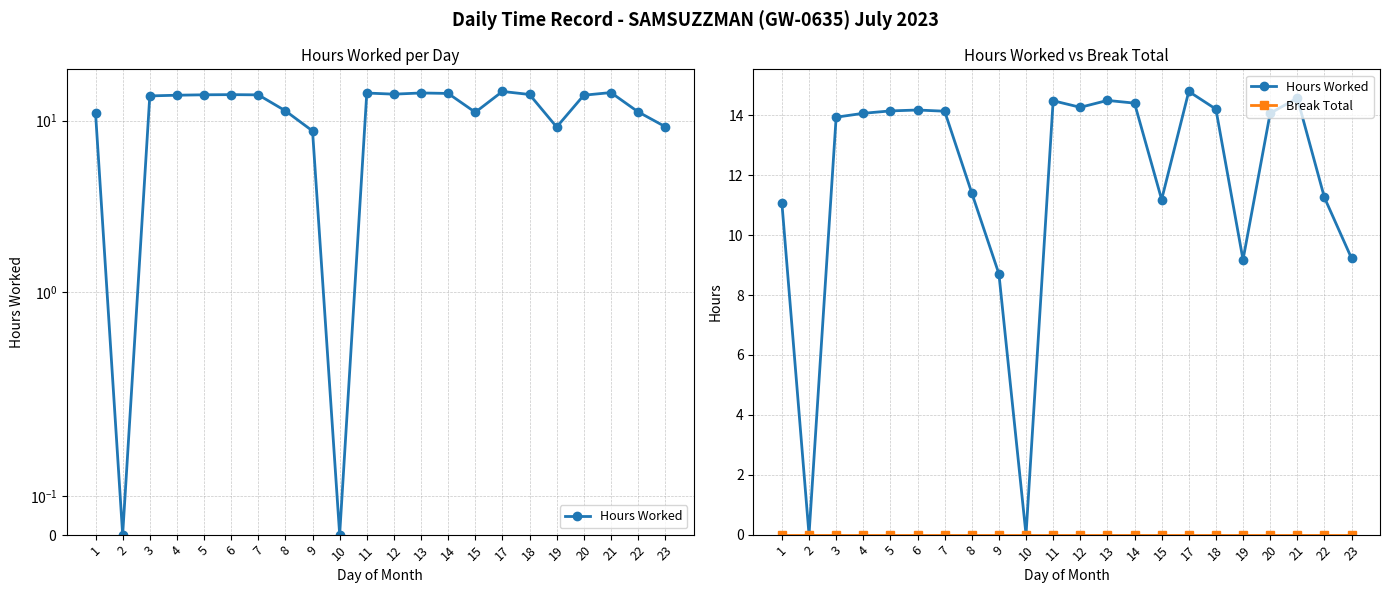

Reading left to right, extract all data points from this chart.

Hours Worked: 11.1	0.0	13.9	14.1	14.2	14.2	14.1	11.4	8.7	0.0	14.5	14.3	14.5	14.4	11.2	14.8	14.2	9.2	14.1	14.6	11.3	9.2
Break Total: 0.0	0.0	0.0	0.0	0.0	0.0	0.0	0.0	0.0	0.0	0.0	0.0	0.0	0.0	0.0	0.0	0.0	0.0	0.0	0.0	0.0	0.0